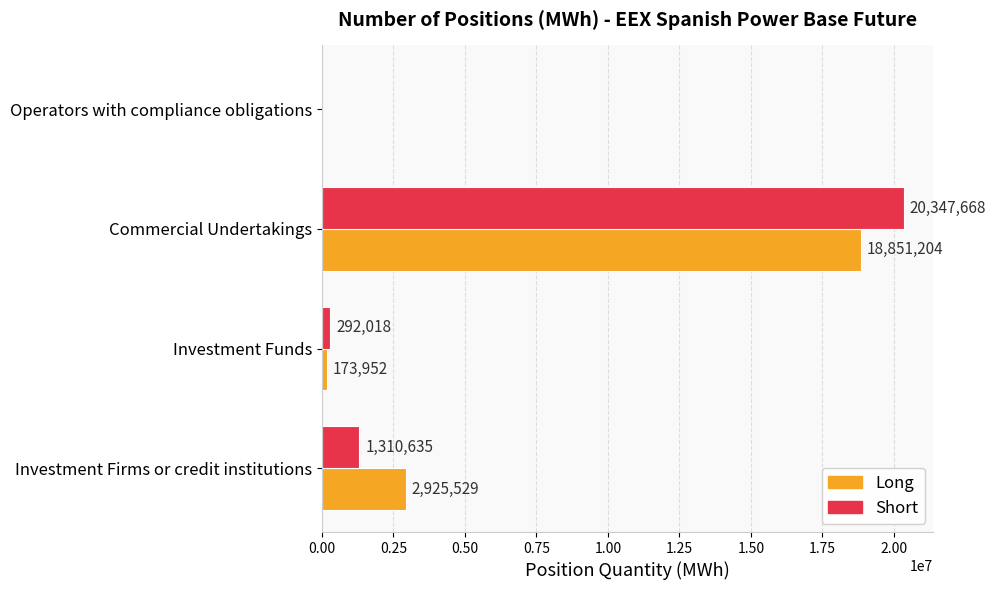

Which series has the widest spread of values?

Short